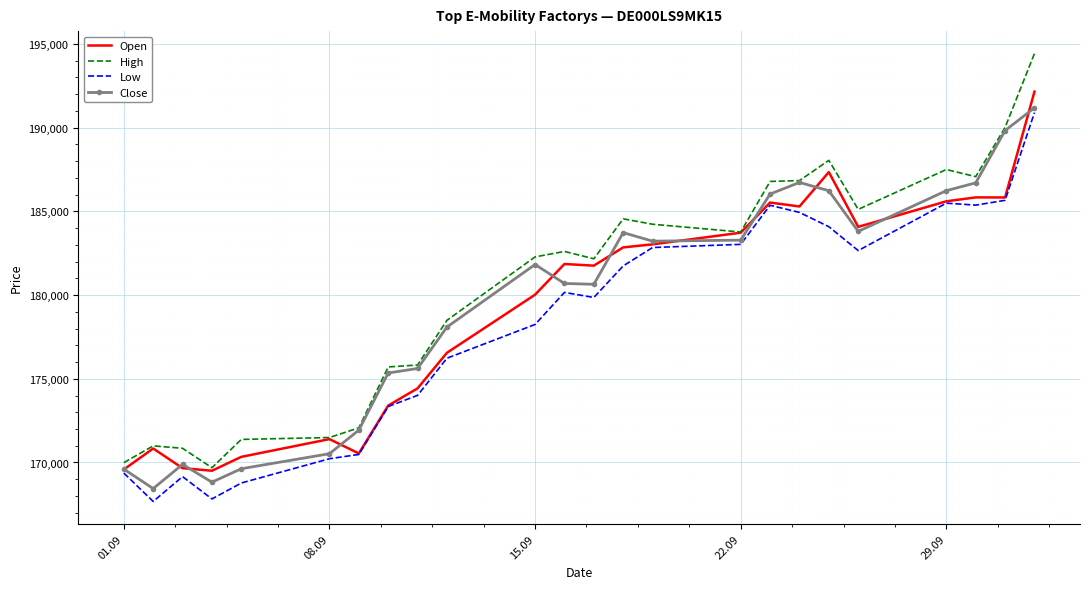

Which series has the largest range (max minus min)?

High